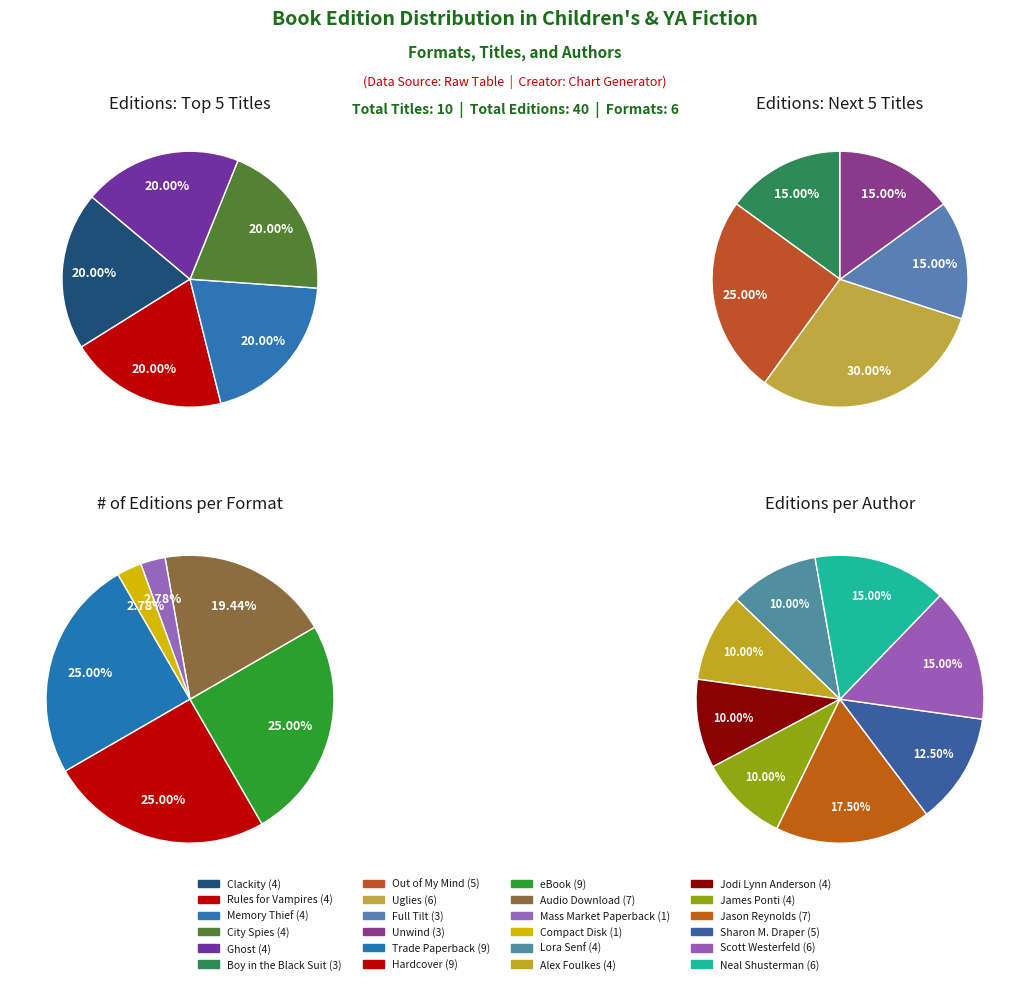

Does any single category account for the majority?

No